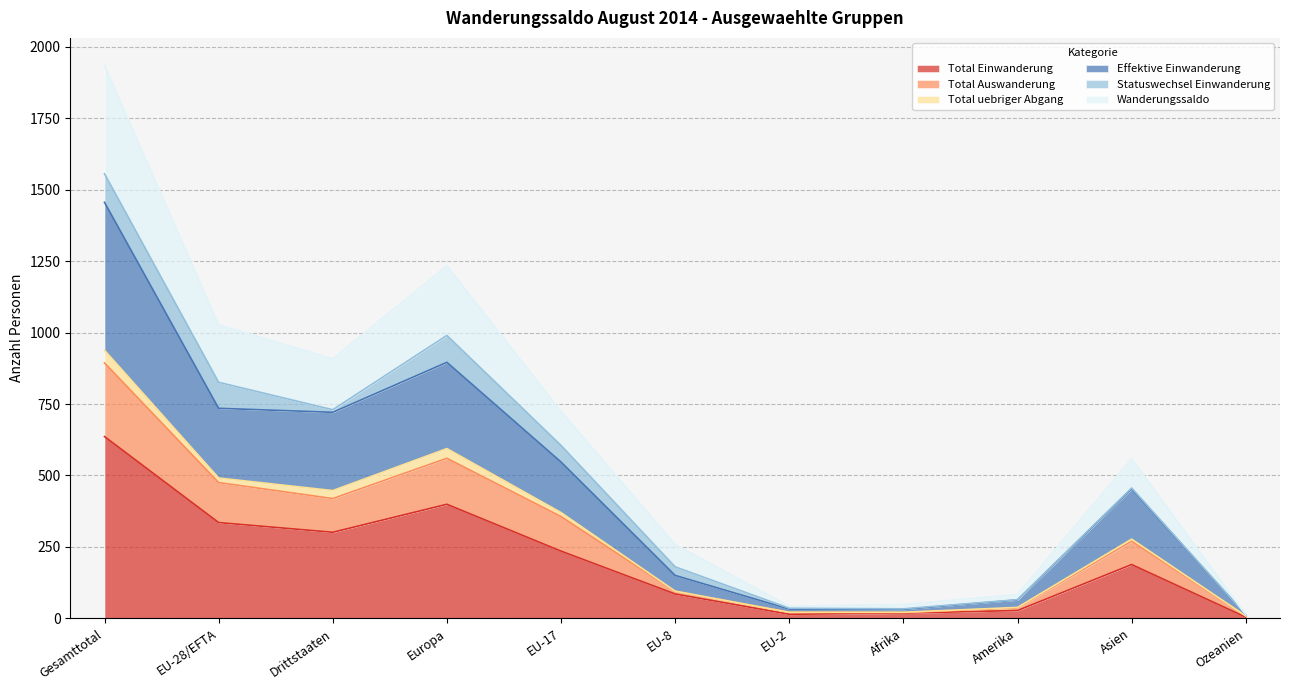

What is the sum of the Total Einwanderung values at EU-8 and EU-28/EFTA?

420